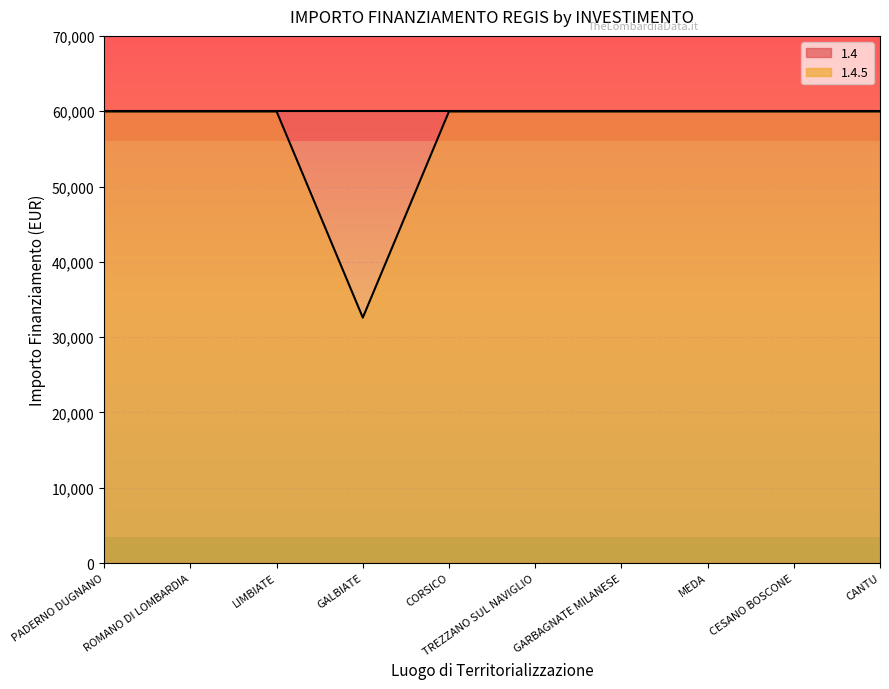

Rank the categories by value from highest to lowest.

PADERNO DUGNANO, ROMANO DI LOMBARDIA, LIMBIATE, CORSICO, TREZZANO SUL NAVIGLIO, GARBAGNATE MILANESE, MEDA, CESANO BOSCONE, CANTU, GALBIATE